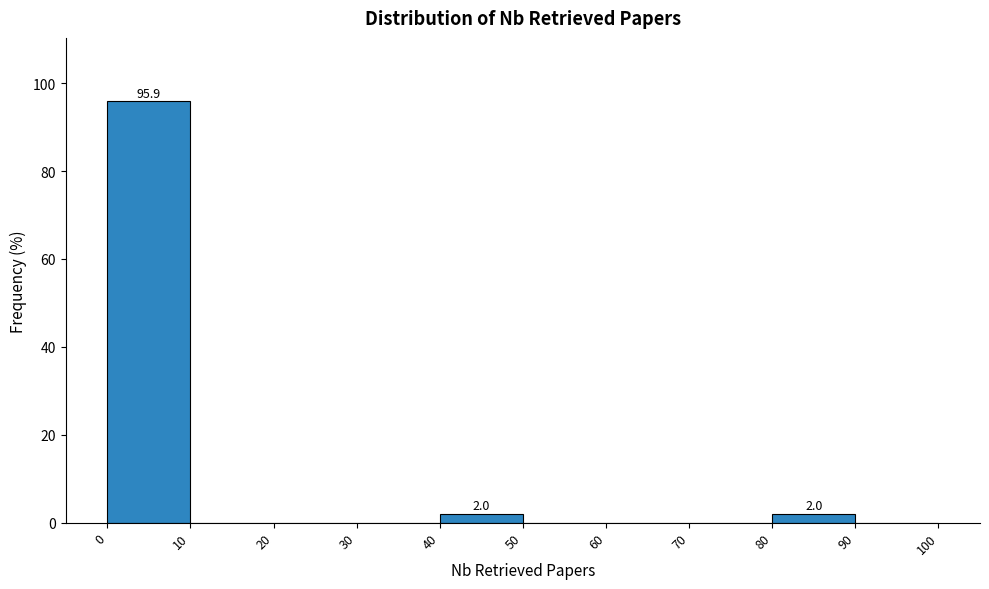

Over which range of the x-axis is the bar tallest?

0 to 10